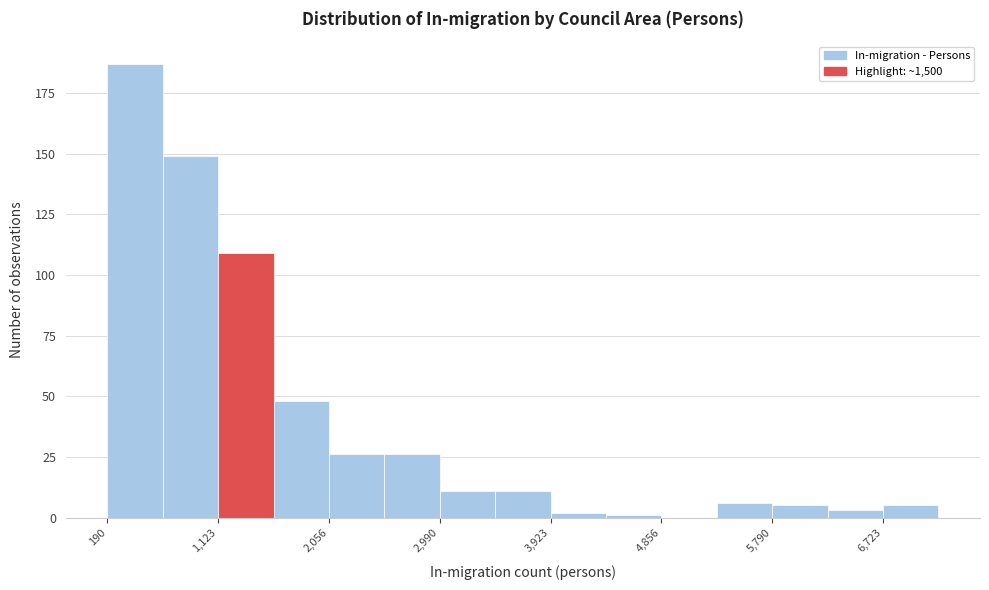

Which range on the x-axis has the tallest bar?

200 to 700